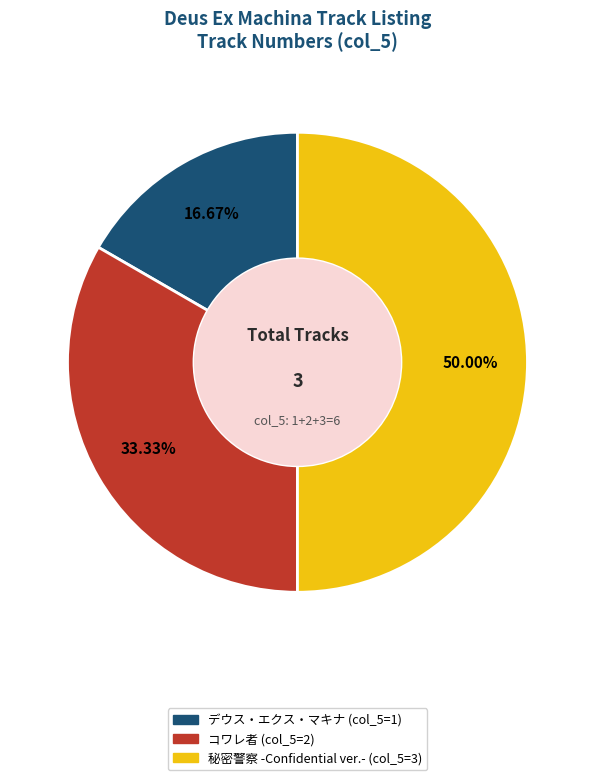

The デウス・エクス・マキナ slice represents 17% of the pie. True or false?

True